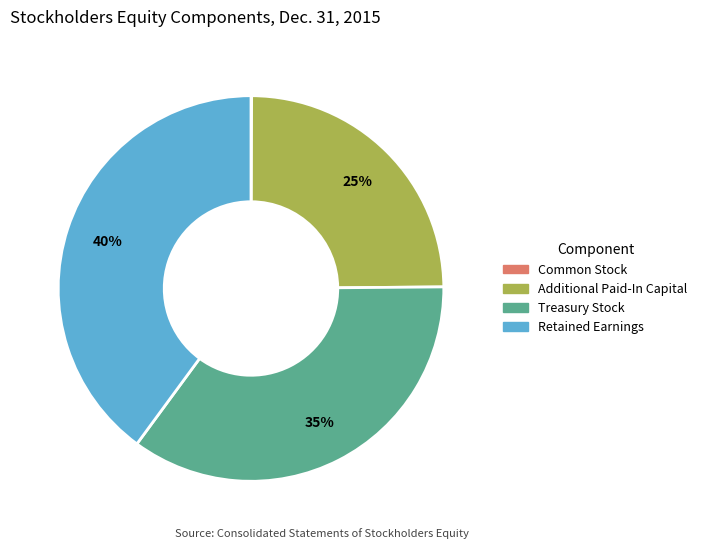

To the nearest percent, what is the difference between the largest and smallest slice percentages?

40%